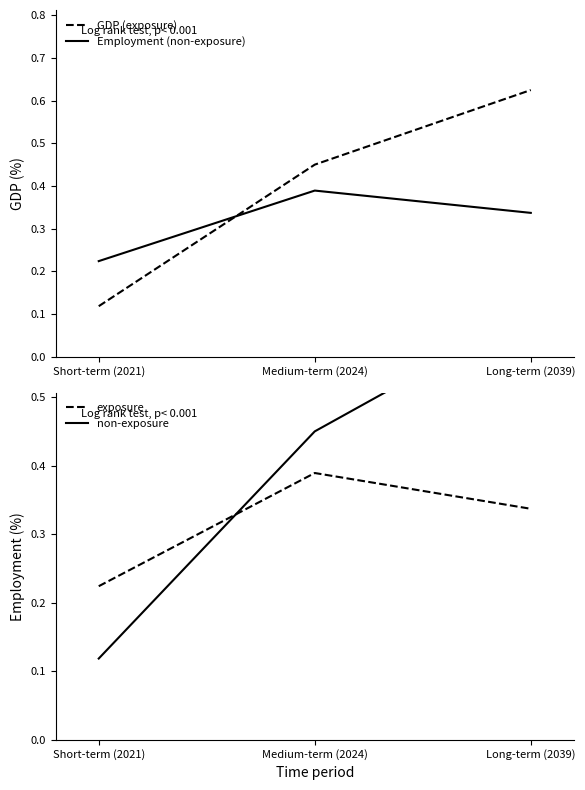

The value of Employment (non-exposure) at Medium-term (2024) is 0.4. True or false?

True